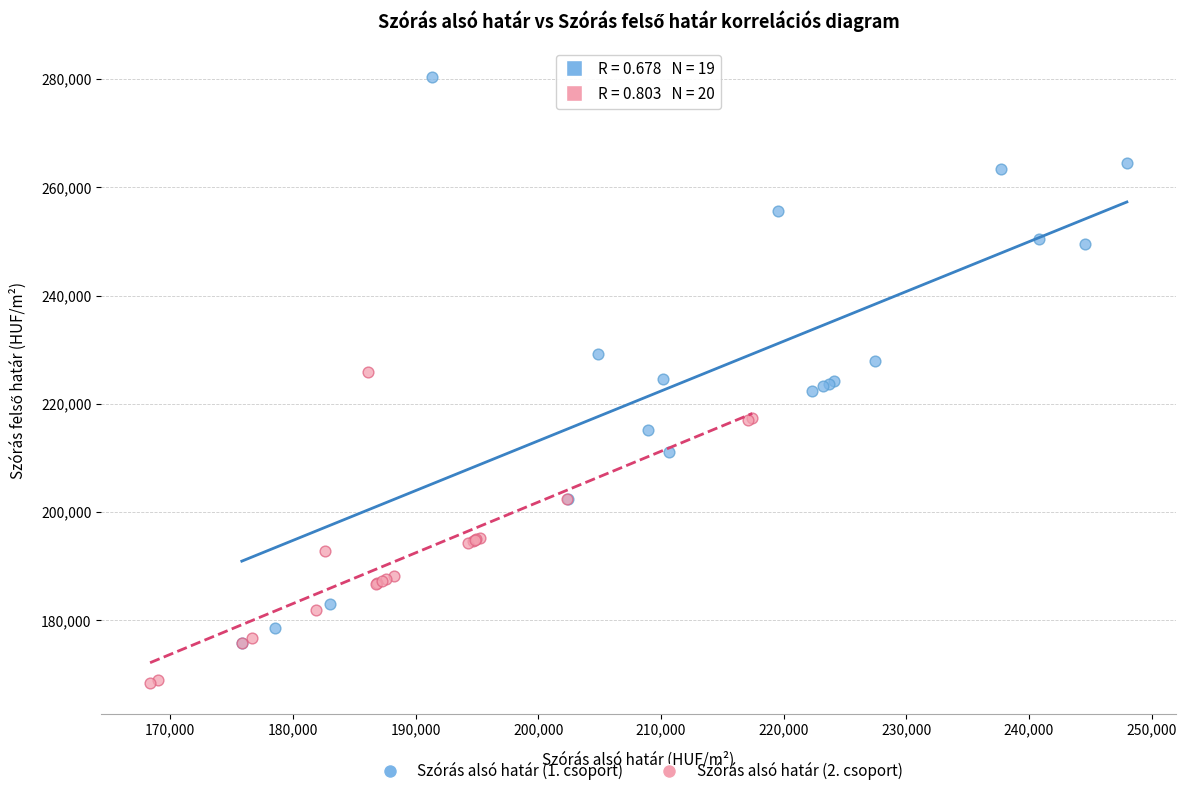

What are all the series names shown in the legend?

Szórás alsó határ (1. csoport), Szórás alsó határ (2. csoport)